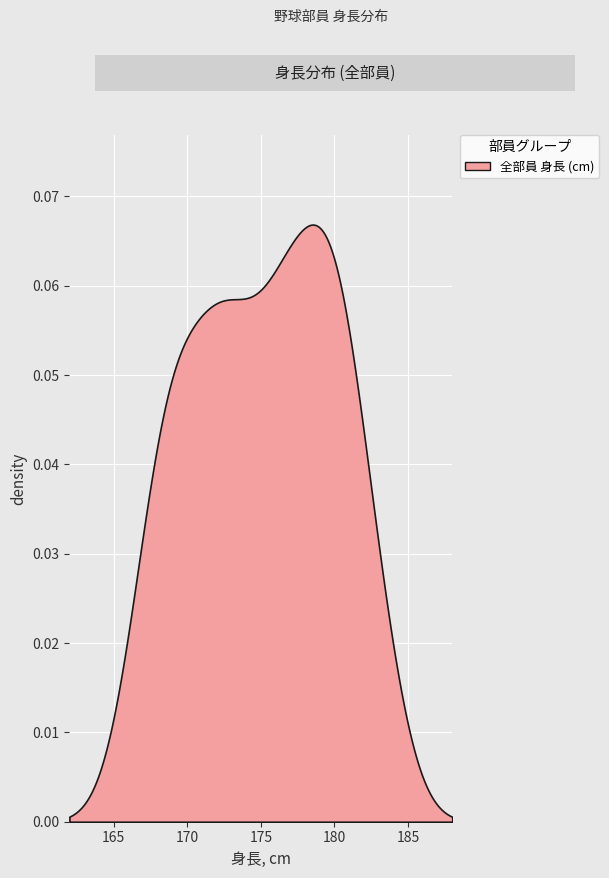

How many lines are shown in the chart?

1